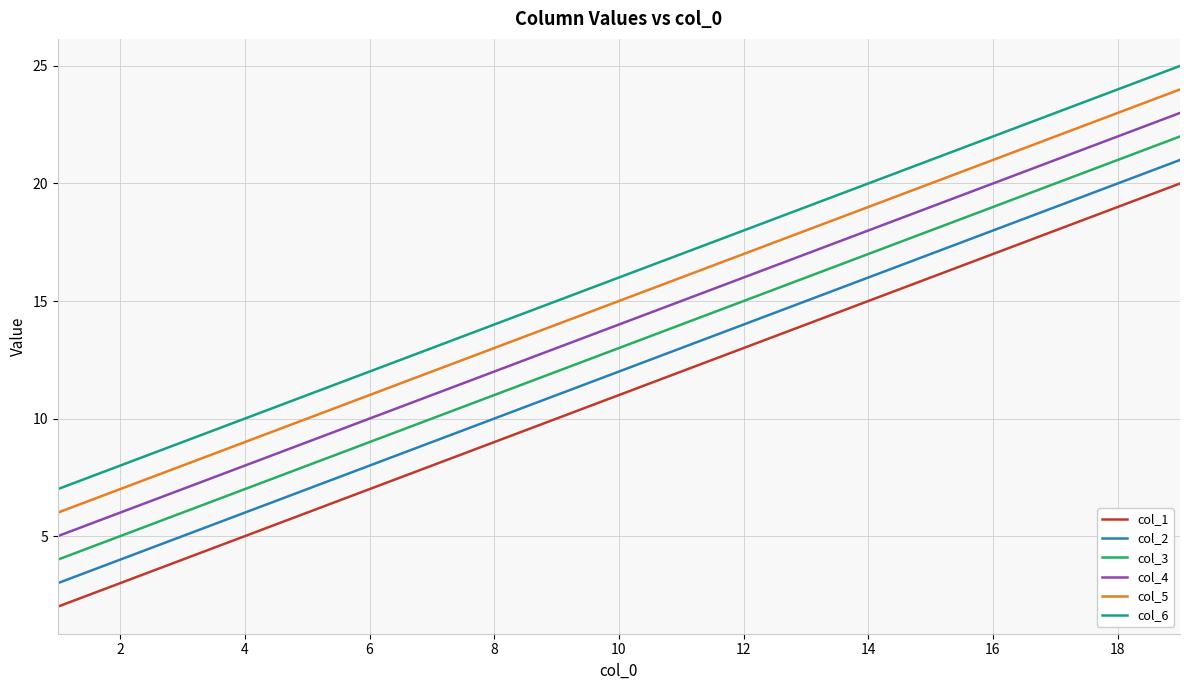

Reading left to right, what are all the values shown in this chart?

col_1: 2	3	4	5	6	7	8	9	10	11	12	13	14	15	16	17	18	19	20
col_2: 3	4	5	6	7	8	9	10	11	12	13	14	15	16	17	18	19	20	21
col_3: 4	5	6	7	8	9	10	11	12	13	14	15	16	17	18	19	20	21	22
col_4: 5	6	7	8	9	10	11	12	13	14	15	16	17	18	19	20	21	22	23
col_5: 6	7	8	9	10	11	12	13	14	15	16	17	18	19	20	21	22	23	24
col_6: 7	8	9	10	11	12	13	14	15	16	17	18	19	20	21	22	23	24	25